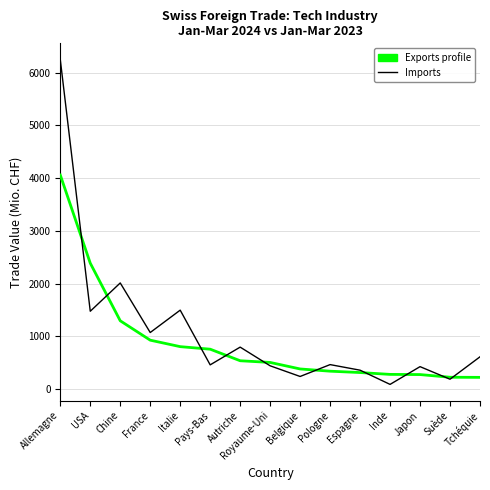

At which category is the sum across all series the highest?

Allemagne